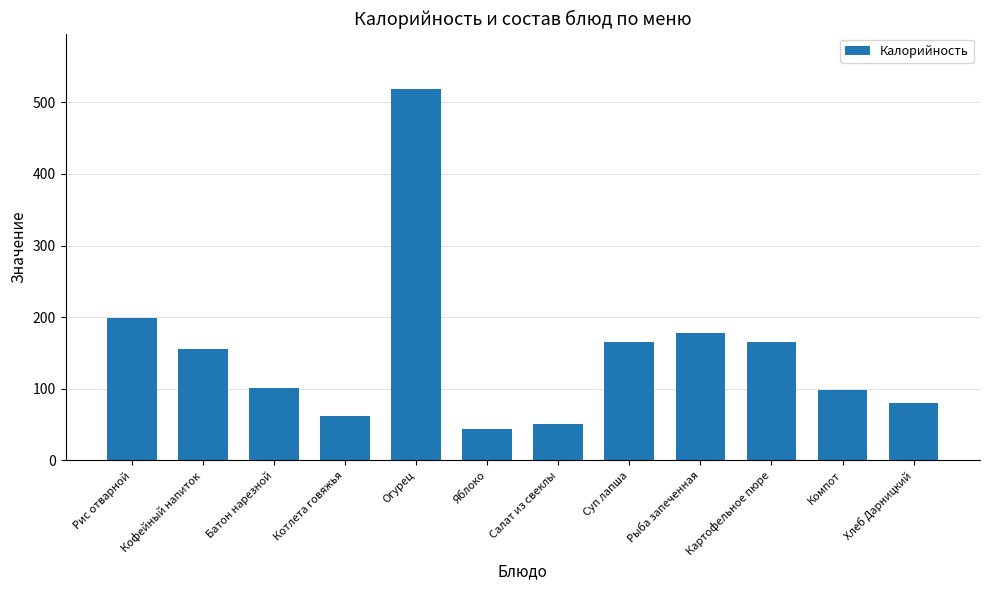

Count the number of data series in this chart.

1